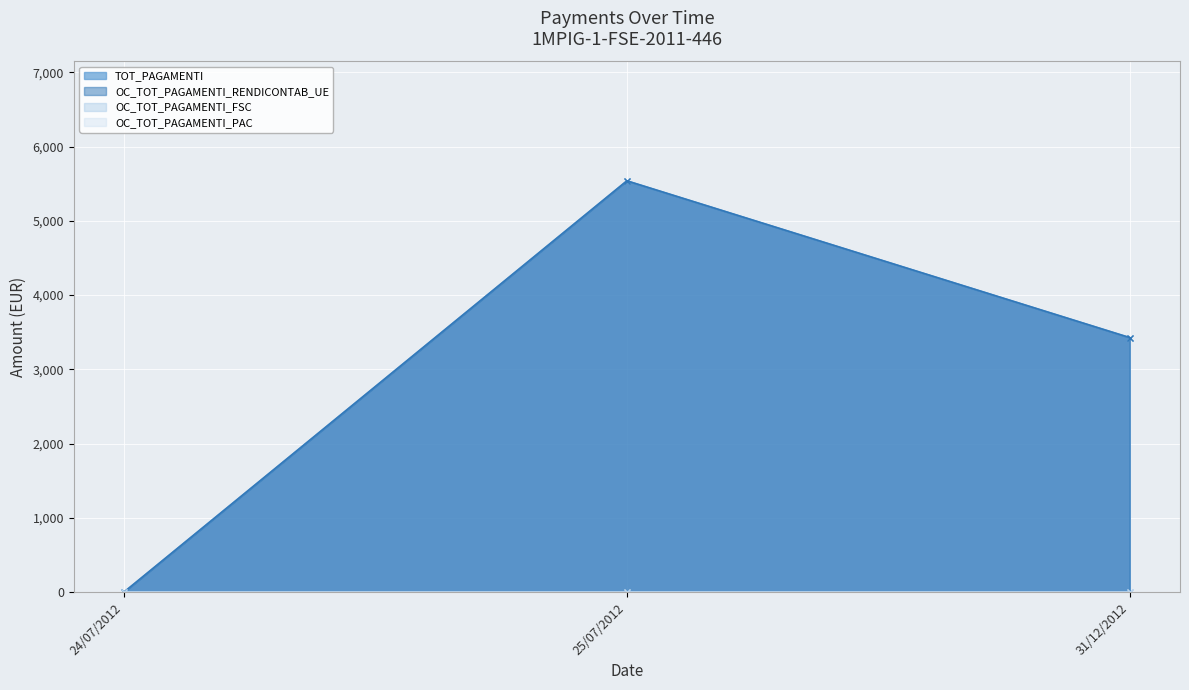

Which series has the largest total across all categories?

TOT_PAGAMENTI